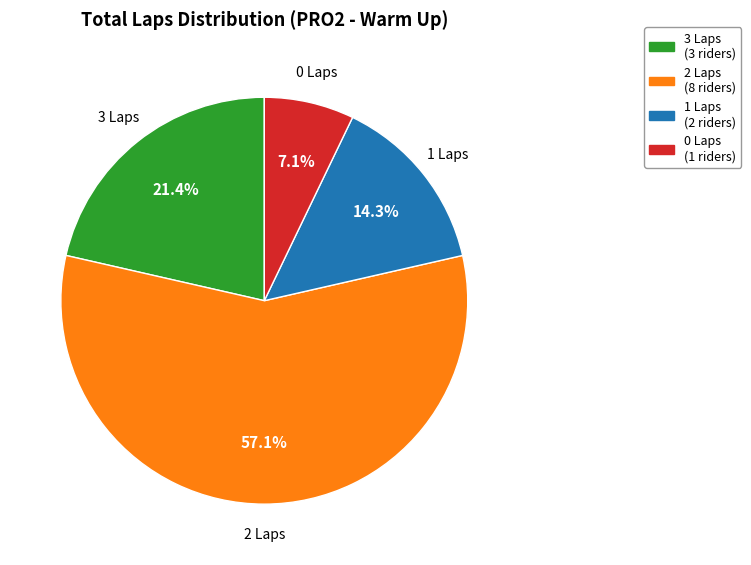

Is there any slice that represents more than half of the pie?

Yes